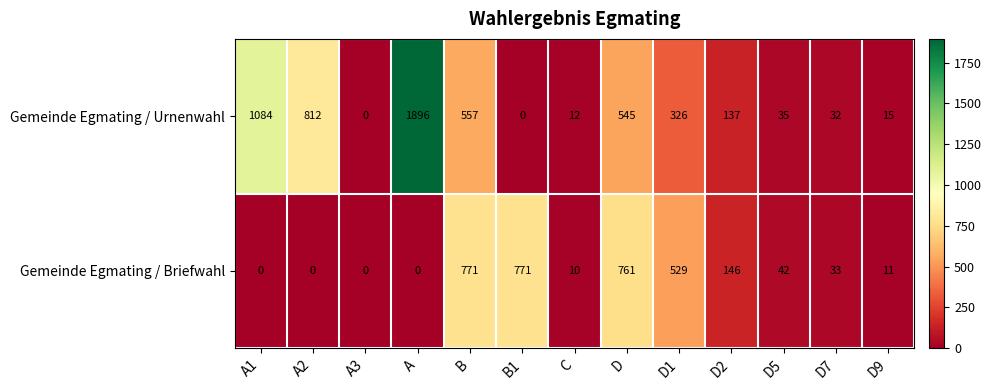

How many values in Gemeinde Egmating / Urnenwahl are above zero?

11